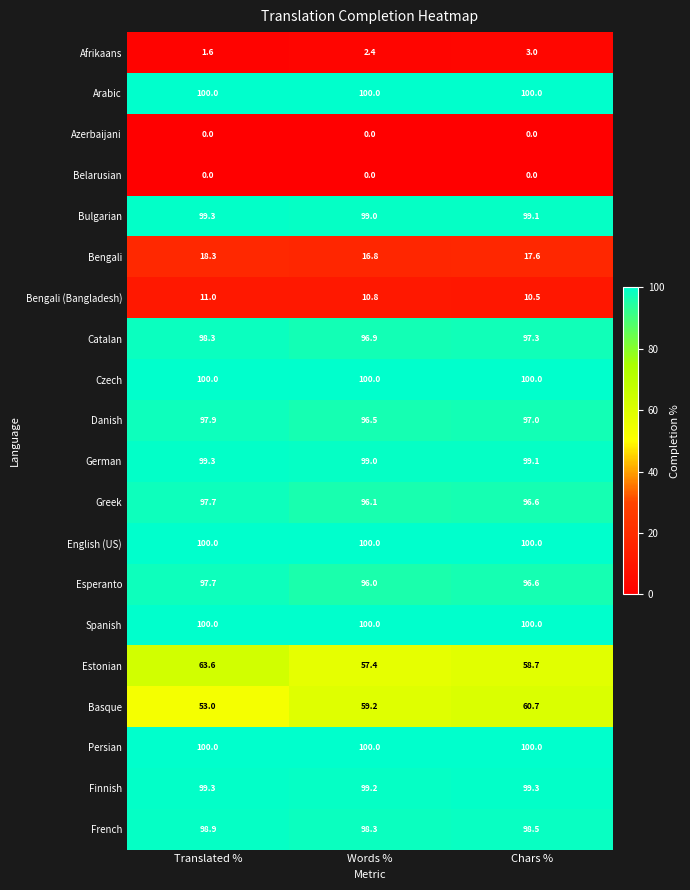

Is the value of Spanish at Words % greater than the value of Catalan at Words %?

Yes